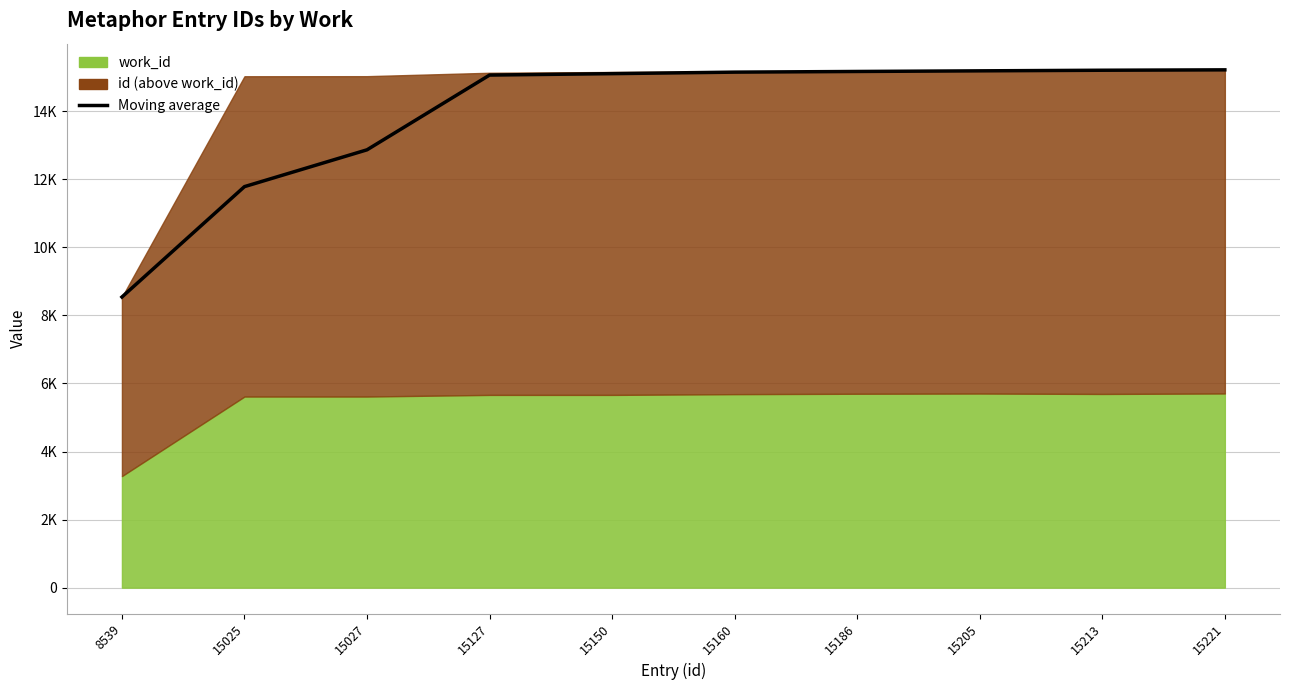

Rank the categories by value from highest to lowest.

15221, 15213, 15205, 15186, 15160, 15150, 15127, 15027, 15025, 8539